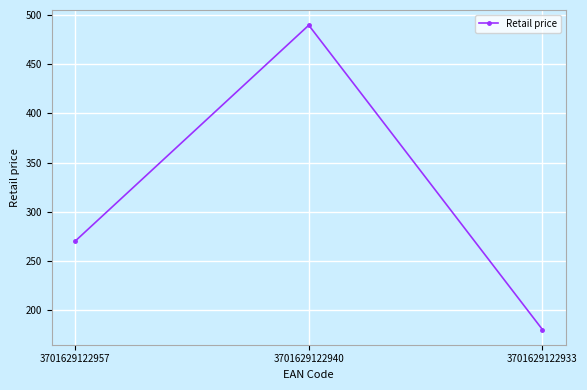

What is the average value?

313.2